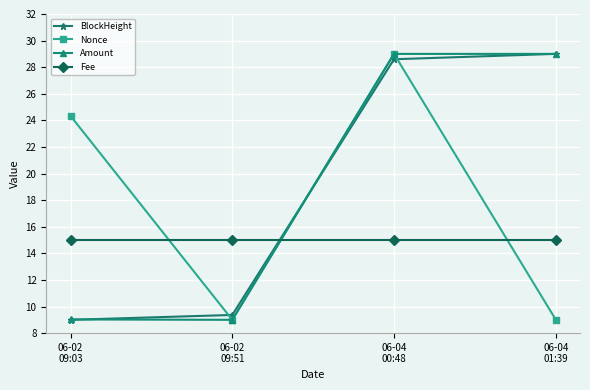

How many interior local peaks does the Nonce series have?

1